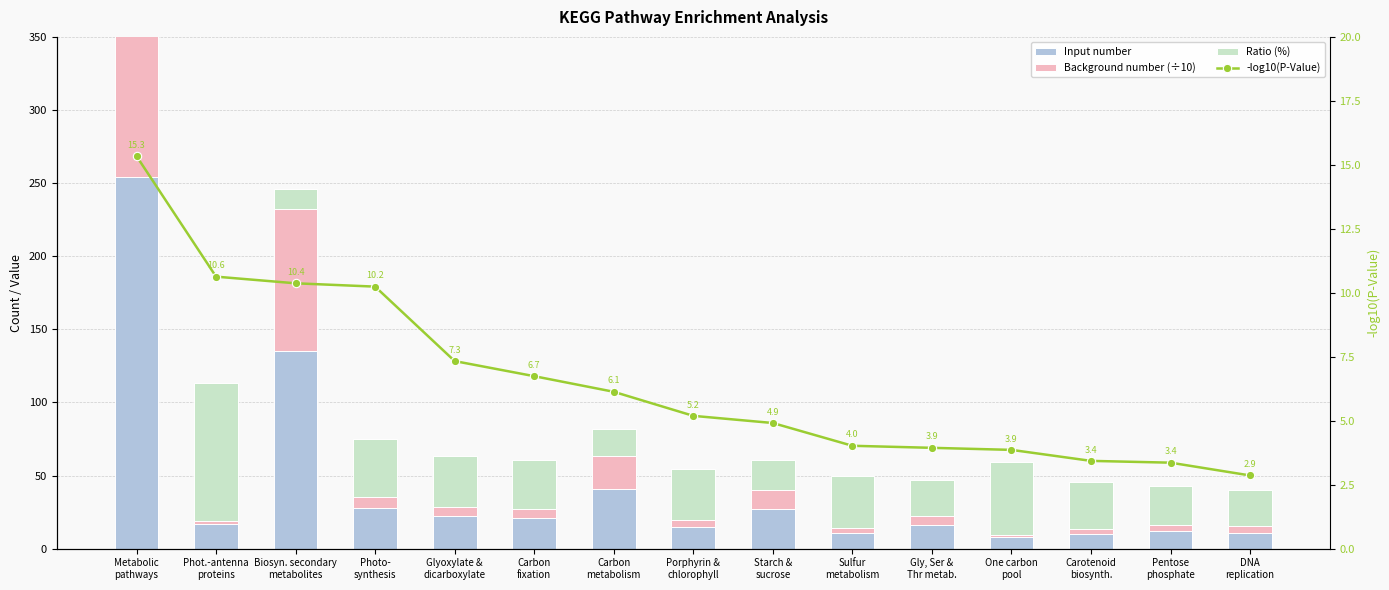

Rank the series by their maximum value, from lowest to highest.

-log10(P-Value), Ratio (%), Background number (÷10), Input number